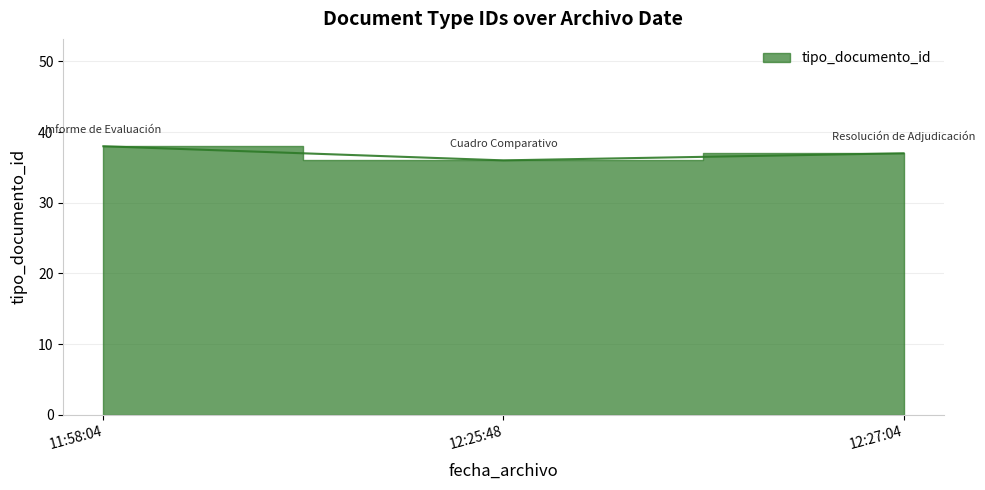

What is the ratio of the value at 11:58:04 to the value at 12:25:48?

1.1